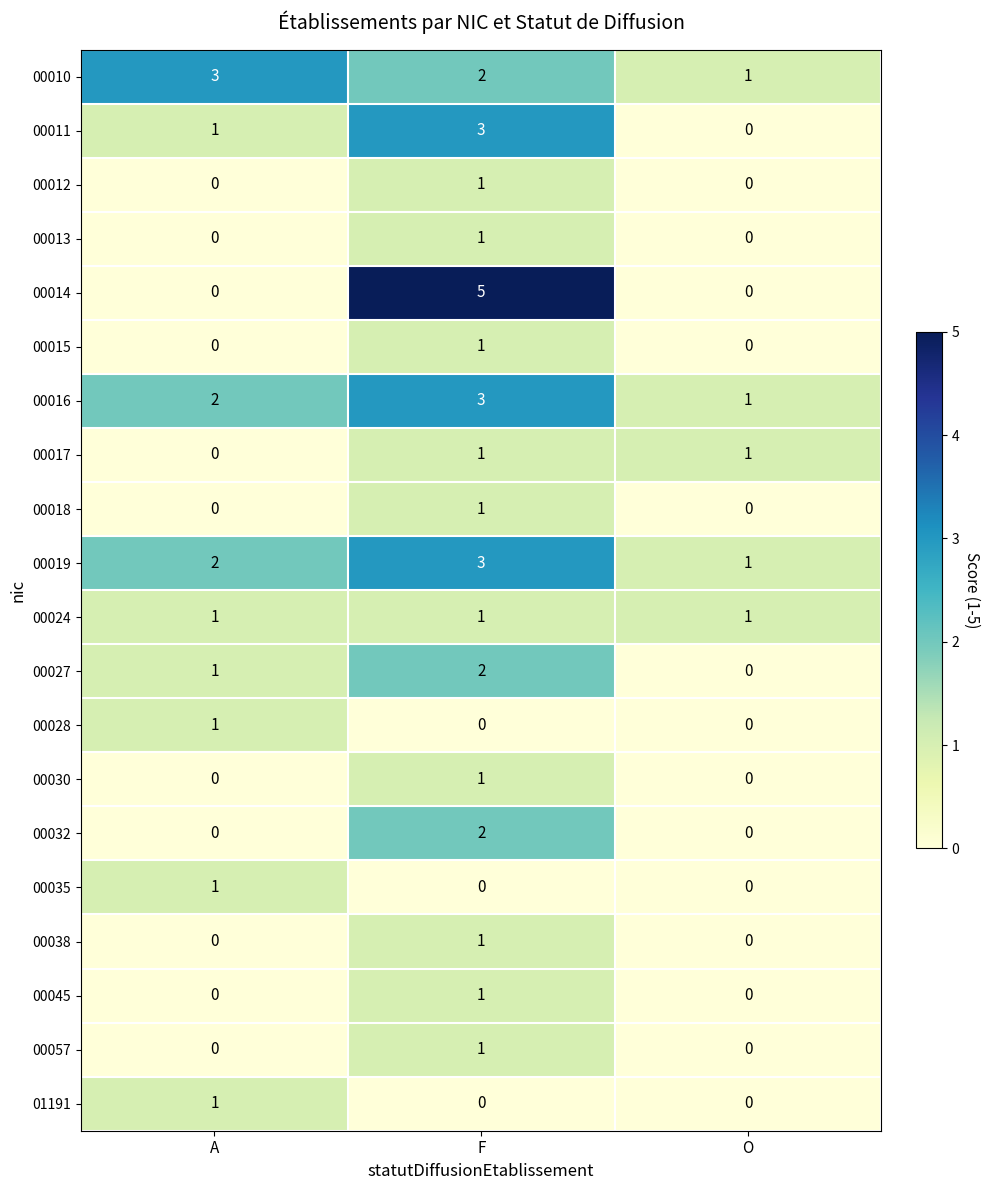

Which series changed the most between F and O?

00014